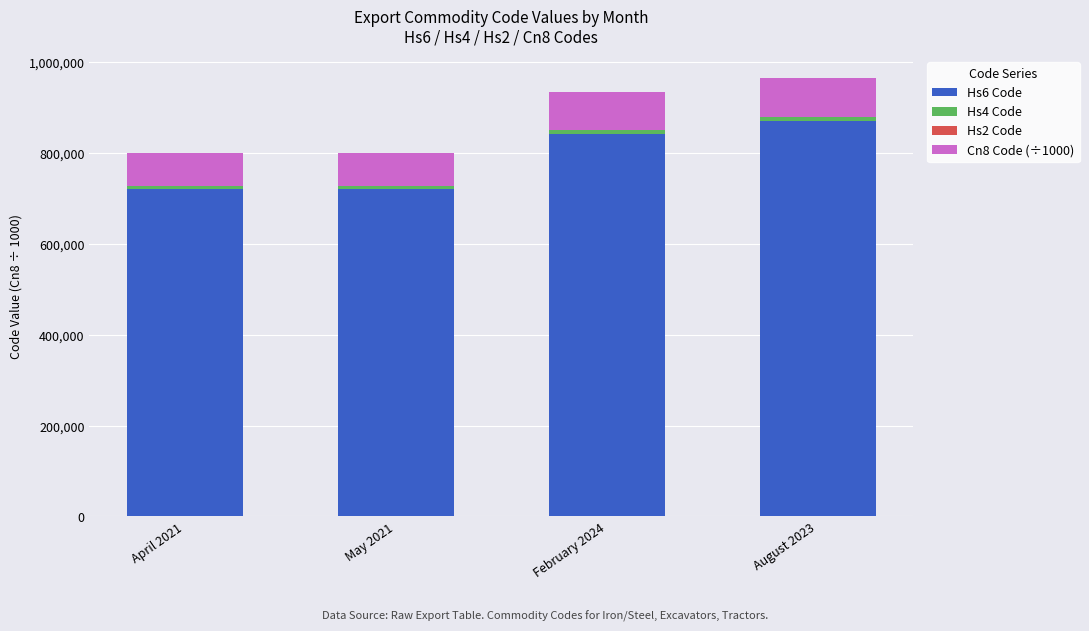

What is the highest value of the Hs6 Code series?

870194.0